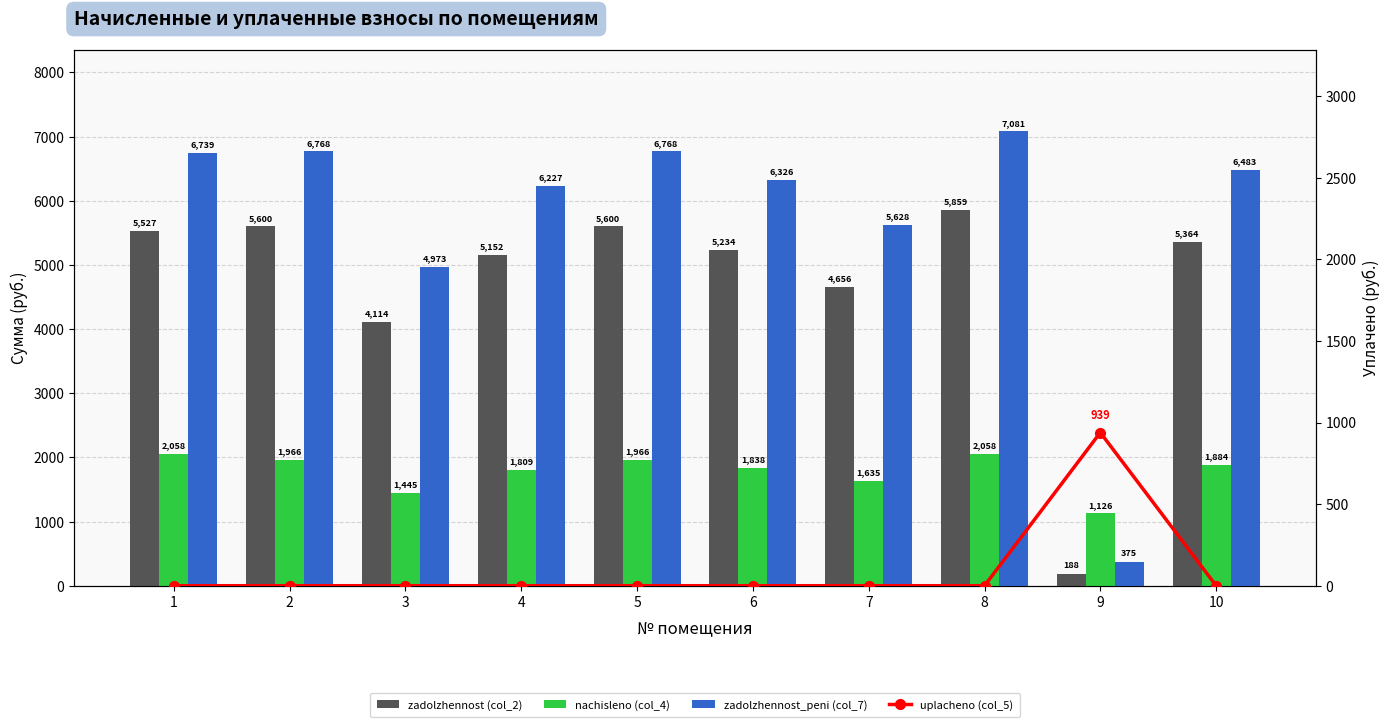

At 5, list the series in order from smallest to largest.

uplacheno (col_5), nachisleno (col_4), zadolzhennost (col_2), zadolzhennost_peni (col_7)